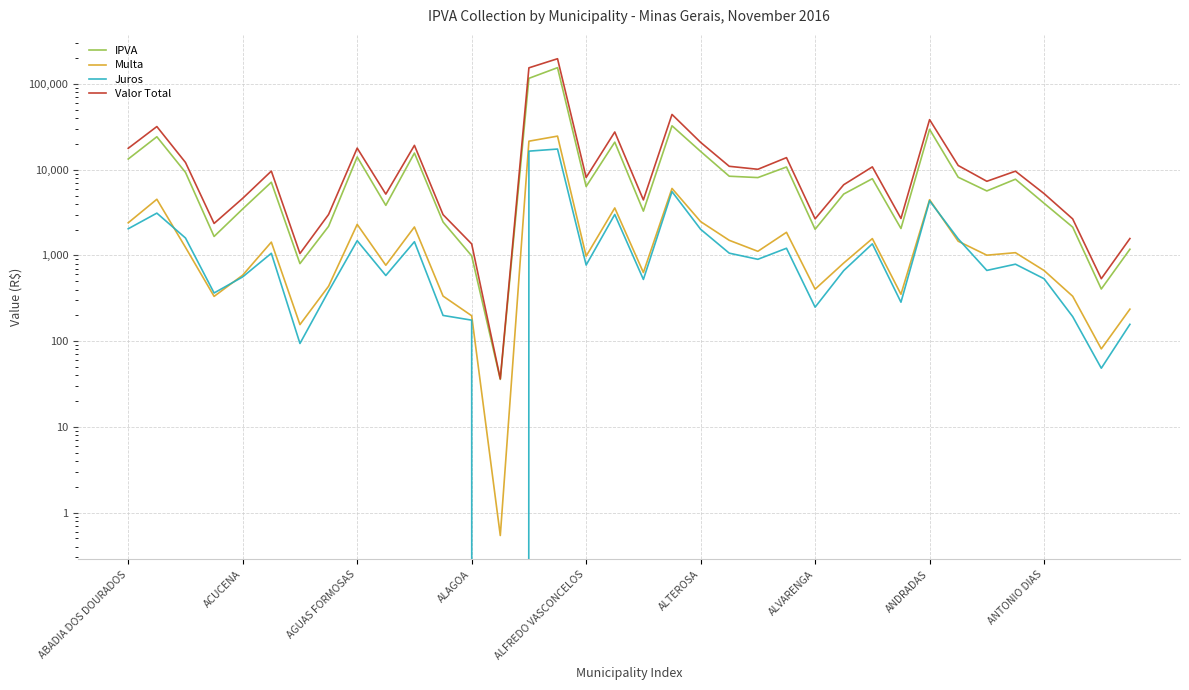

True or false: Valor Total and IPVA cross at least once.

False